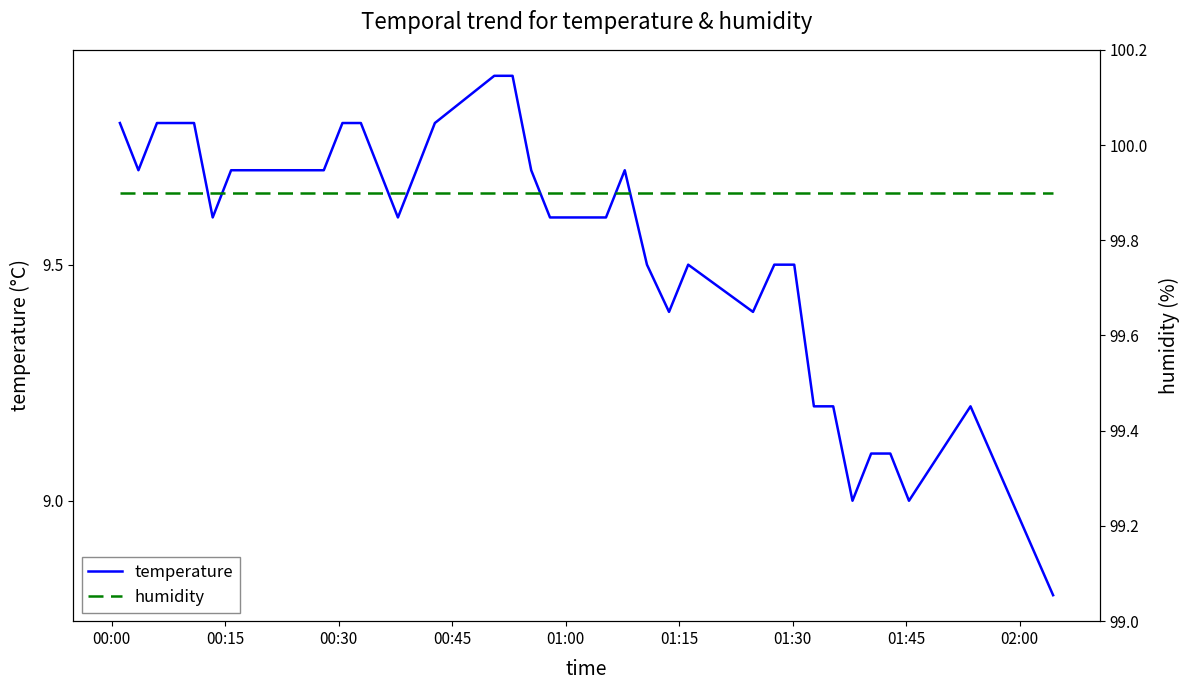

Which series has the largest total across all categories?

humidity